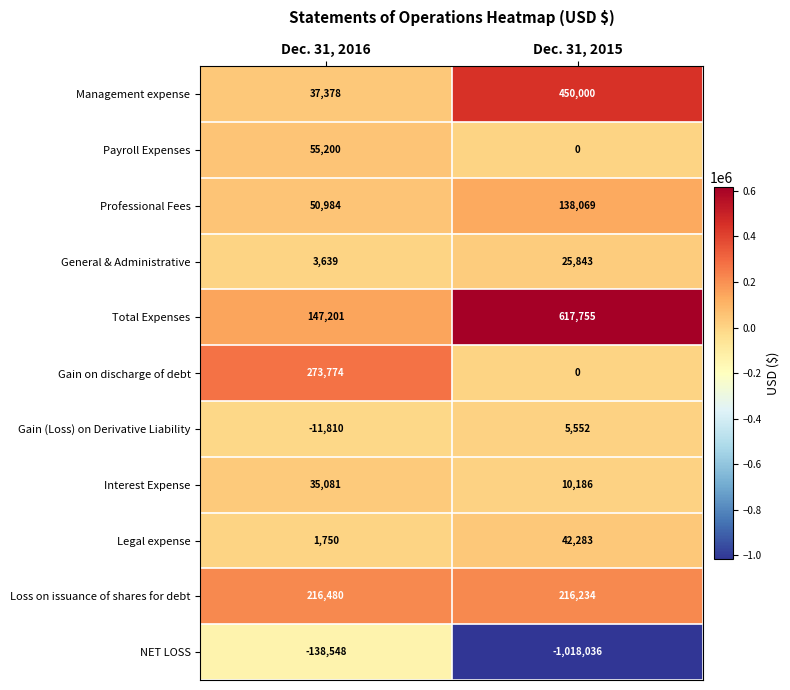

What is the sum of the General & Administrative values at Dec. 31, 2016 and Dec. 31, 2015?

29482